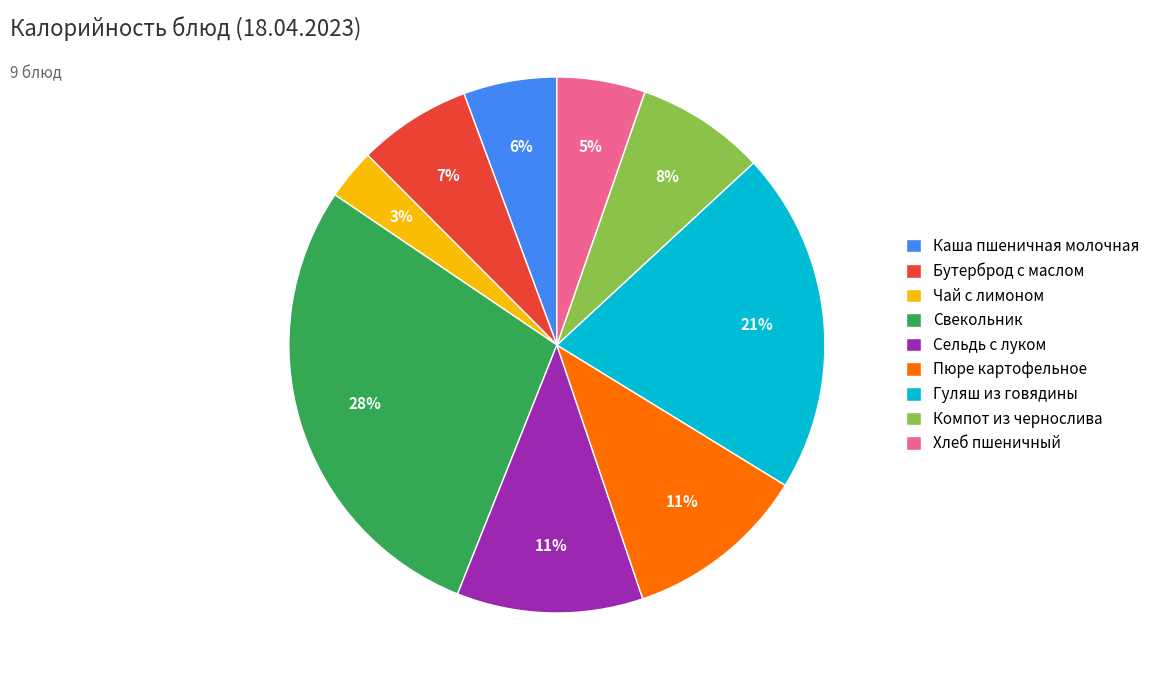

To the nearest percent, what percentage of the pie is Свекольник?

28%